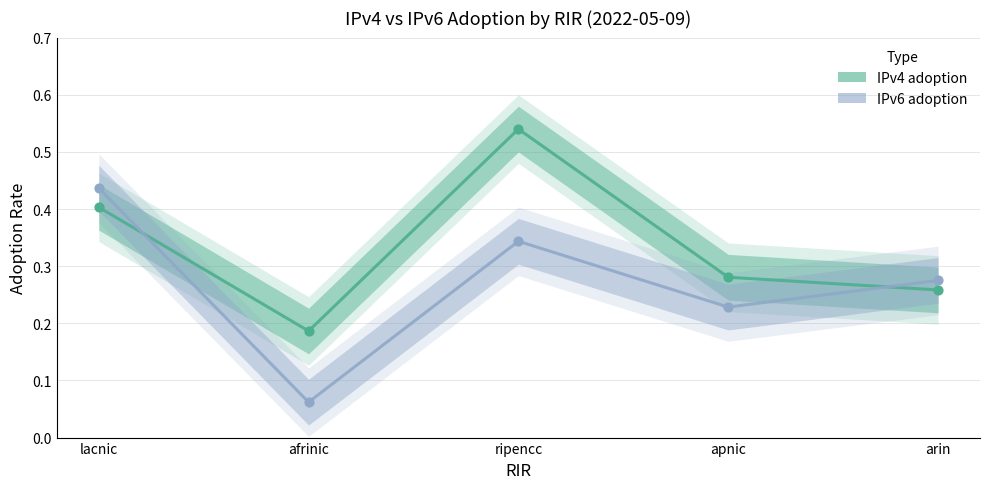

Is the value of IPv4 adoption at lacnic greater than the value of IPv6 adoption at apnic?

Yes